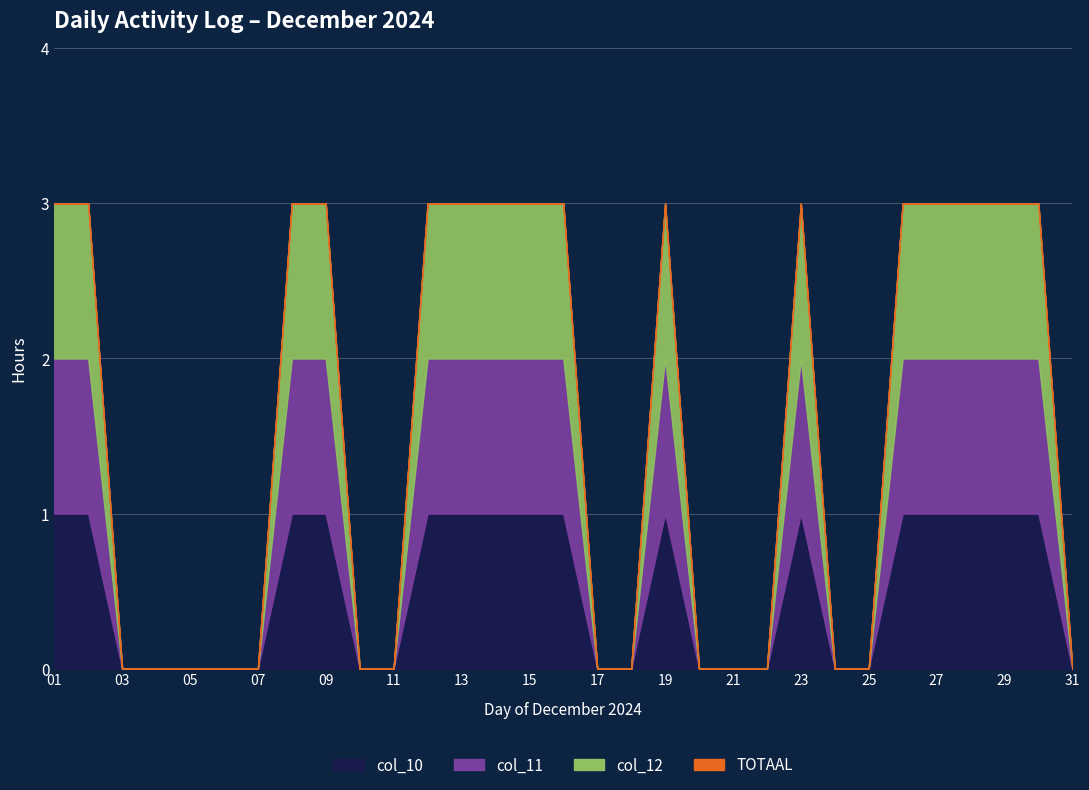

What is the difference between the maximum and second lowest values in the col_10 series?

1